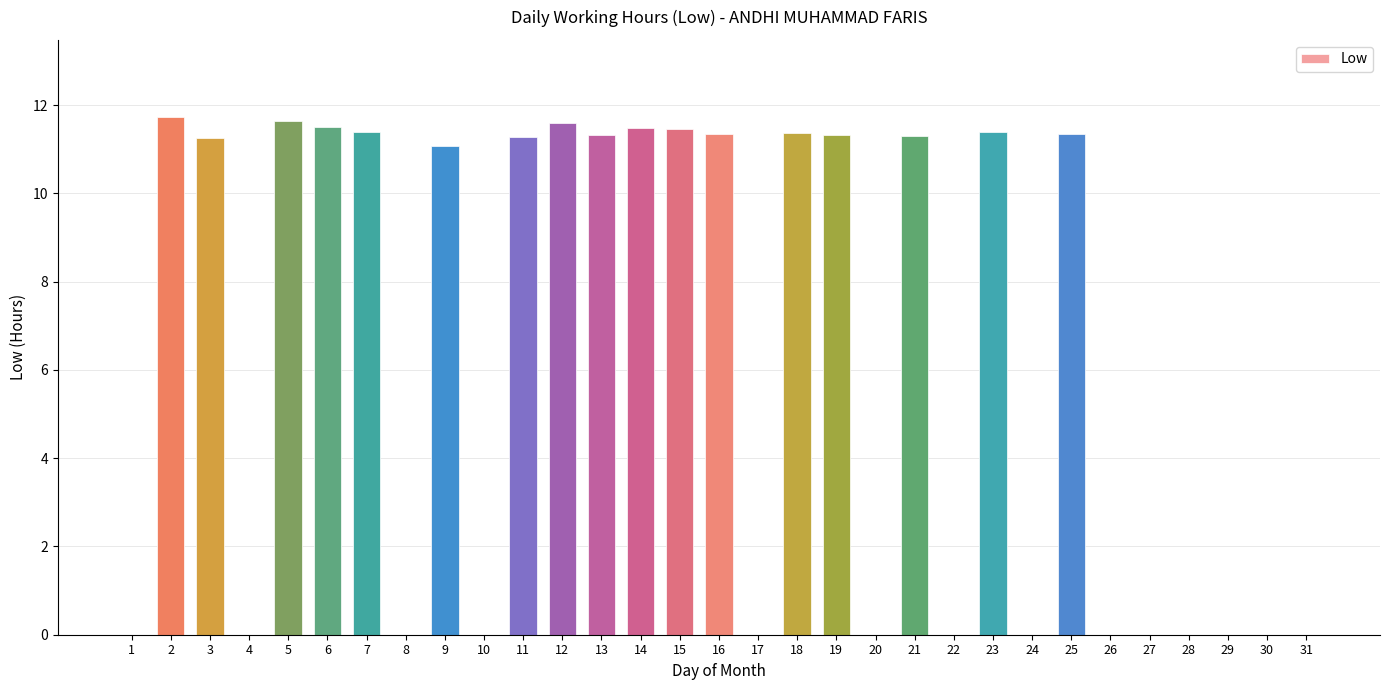

What is the sum of the values at 18 and 29?

11.4